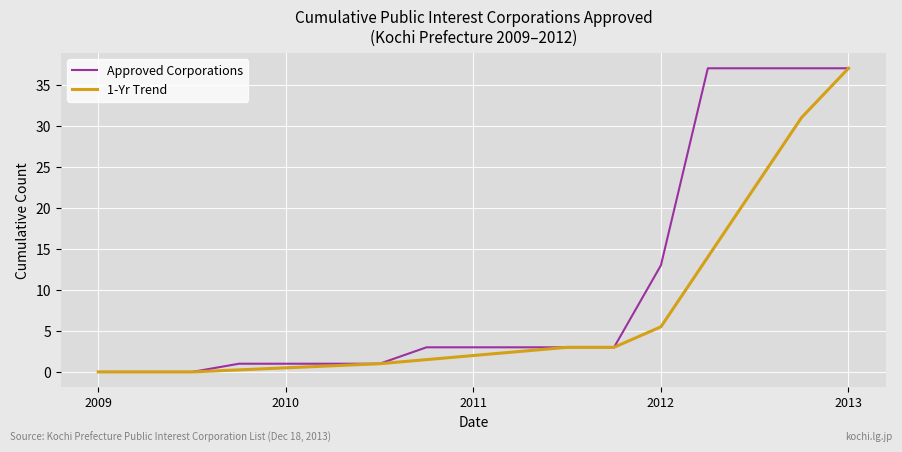

What is the highest value of the 1-Yr Trend series?

37.0